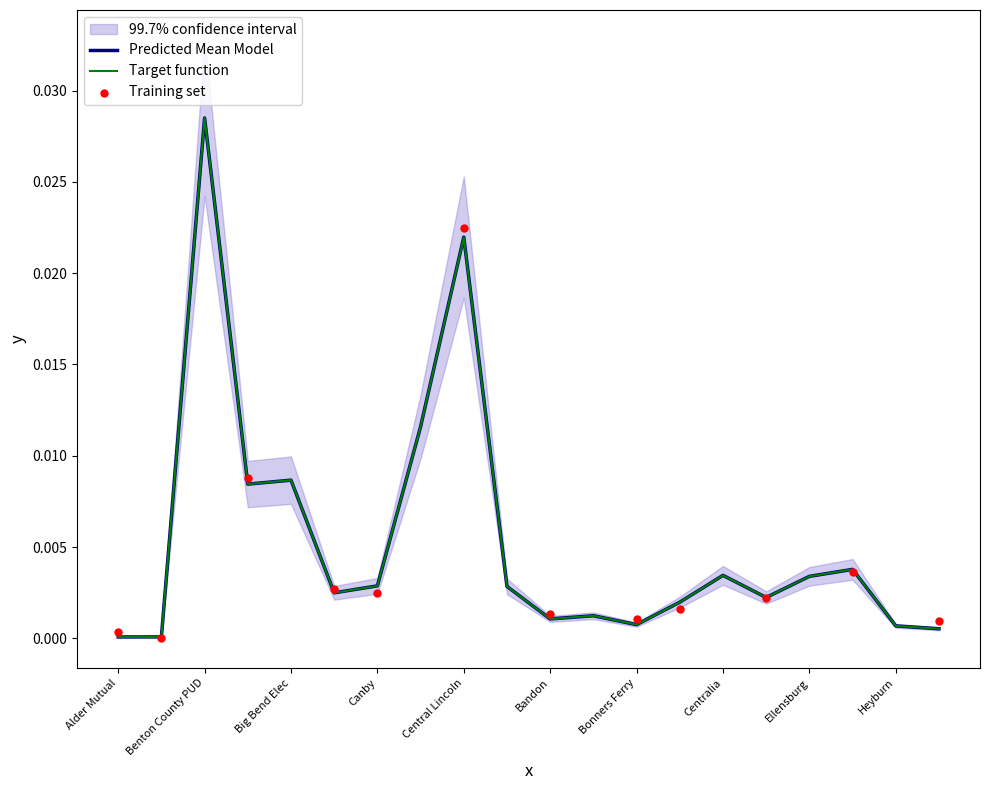

At which label does Target function reach its peak?

Benton County PUD